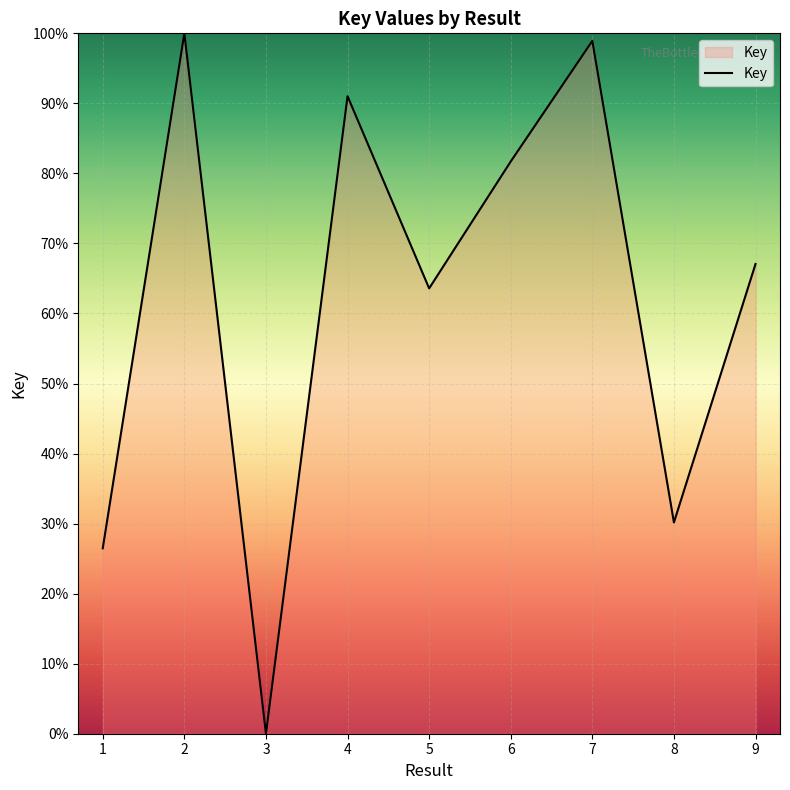

What is the average value?

62.1